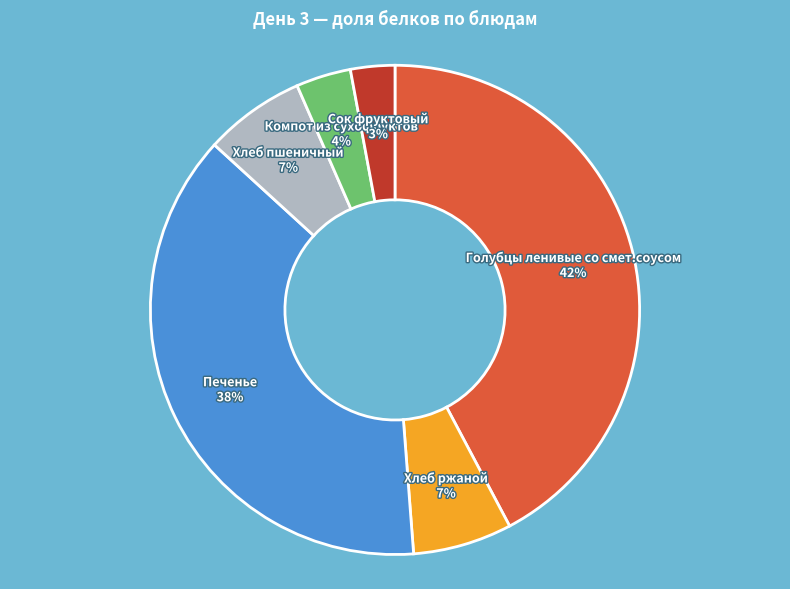

Does Хлеб ржаной account for over 50% of the chart?

No